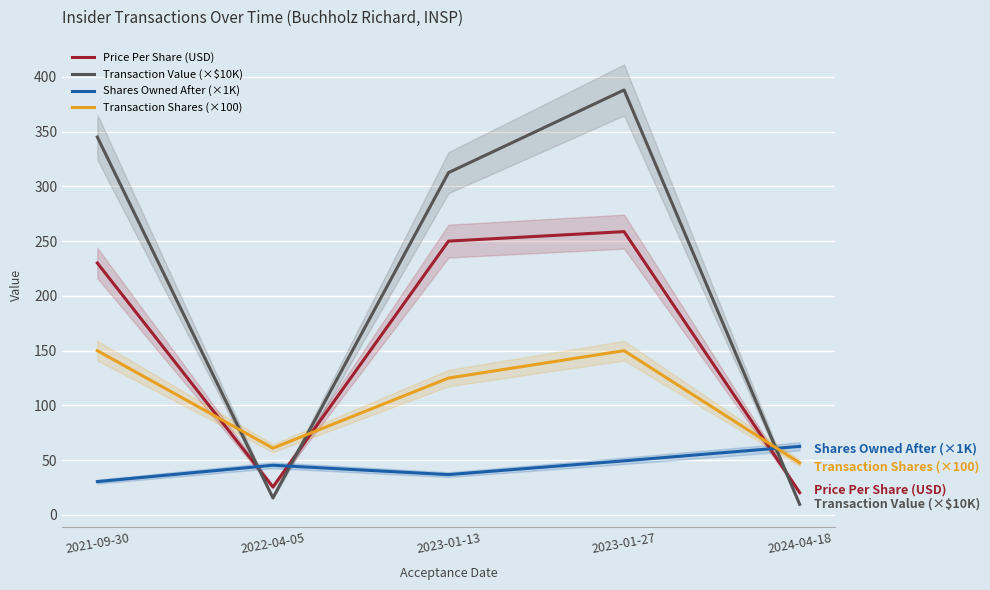

List the series in order of their overall mean, highest first.

Transaction Value (×$10K), Price Per Share (USD), Transaction Shares (×100), Shares Owned After (×1K)